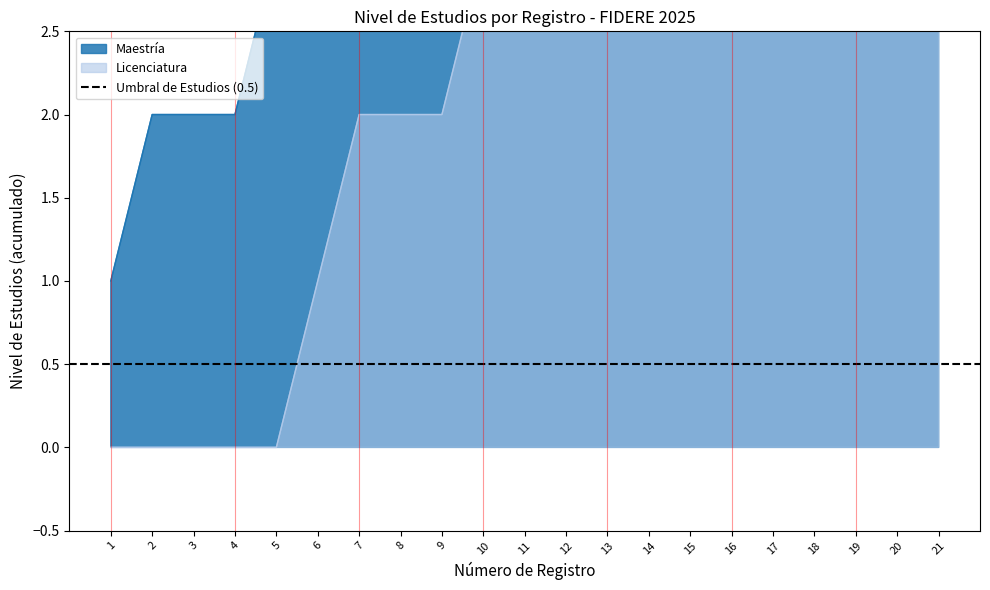

At which label is Empleados por nivel de estudios closest to 11?

11